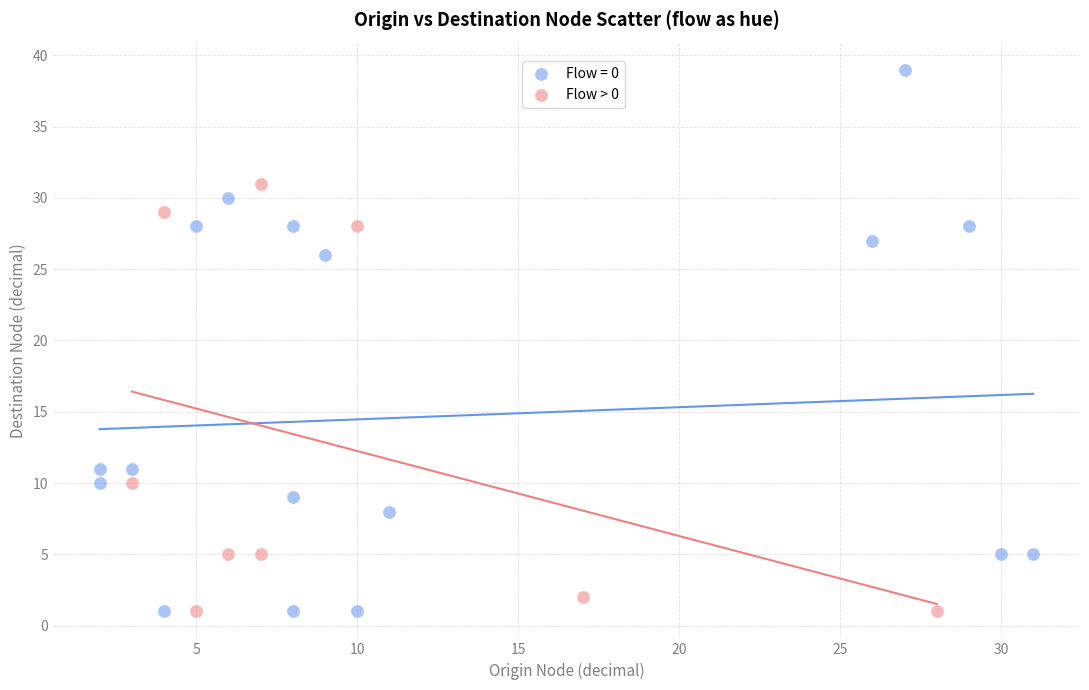

Which series has the widest spread of Y values?

Flow = 0